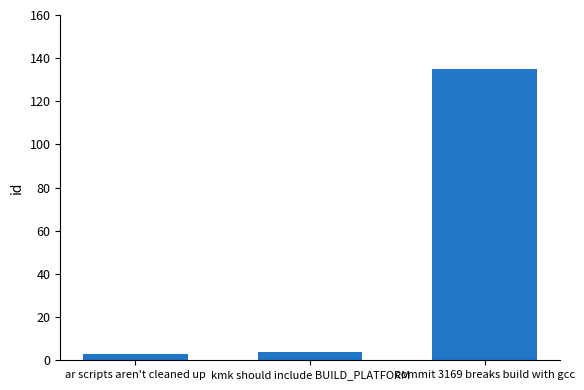

What is the change in value from kmk should include BUILD_PLATFORM to commit 3169 breaks build with gcc?

+131